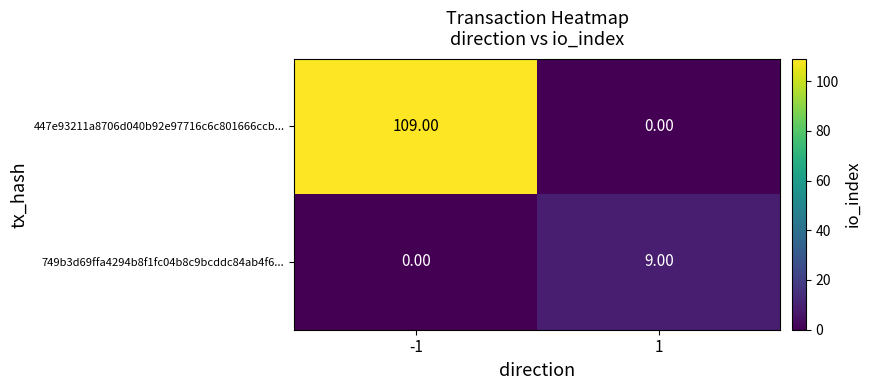

Which series has the largest total across all categories?

447e93211a8706d040b92e97716c6c801666ccb...